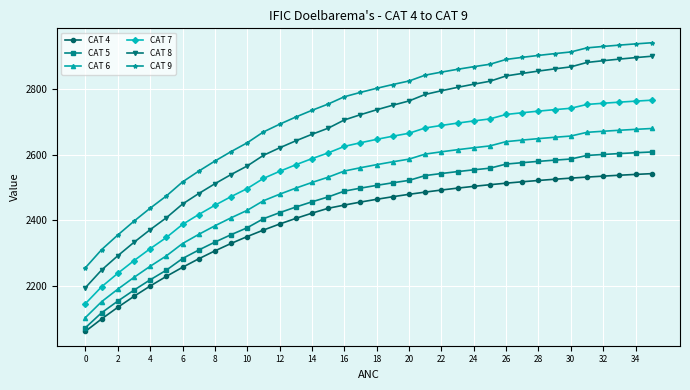

List the series in order of their peak value, lowest first.

CAT 4, CAT 5, CAT 6, CAT 7, CAT 8, CAT 9